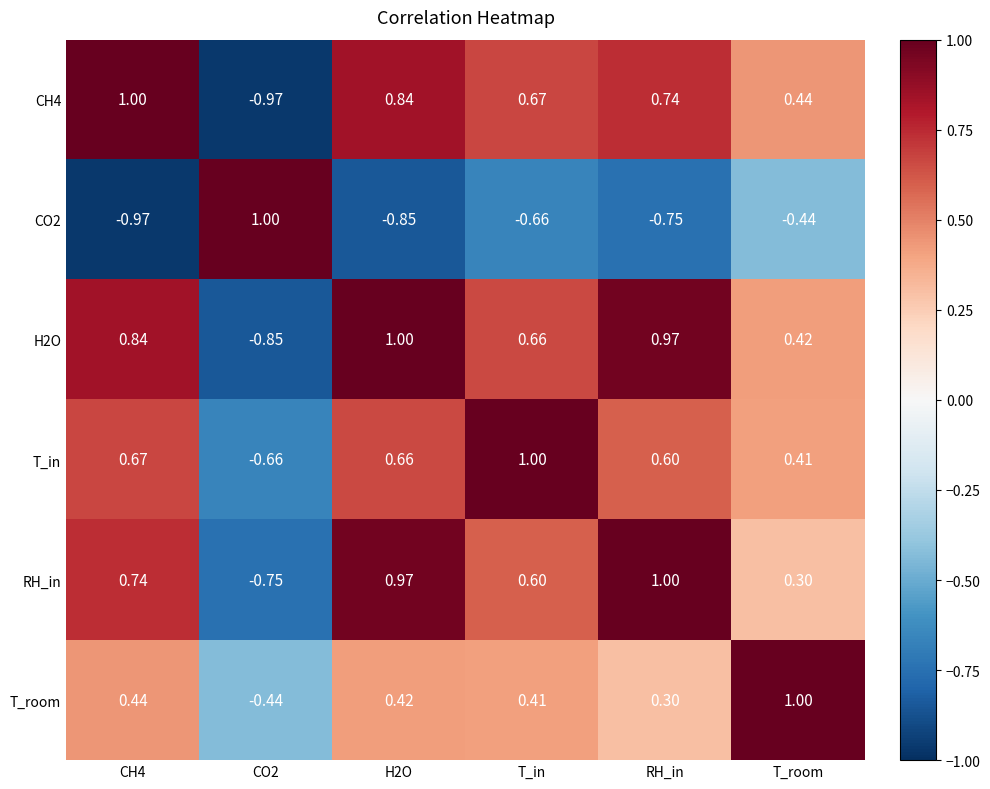

Is the value of T_room at T_room greater than the value of RH_in at CH4?

Yes